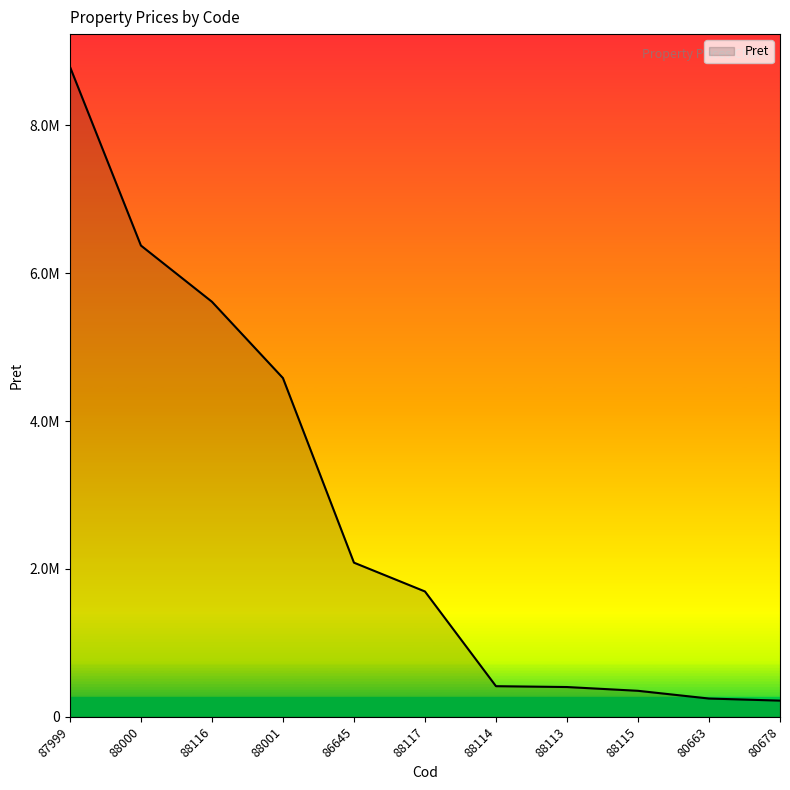

Reading left to right, what are all the values shown in this chart?

87999=8795600	88000=6375300	88116=5614879	88001=4582552	86645=2085165	88117=1695400	88114=413950	88113=402420	88115=351400	80663=246840	80678=218765